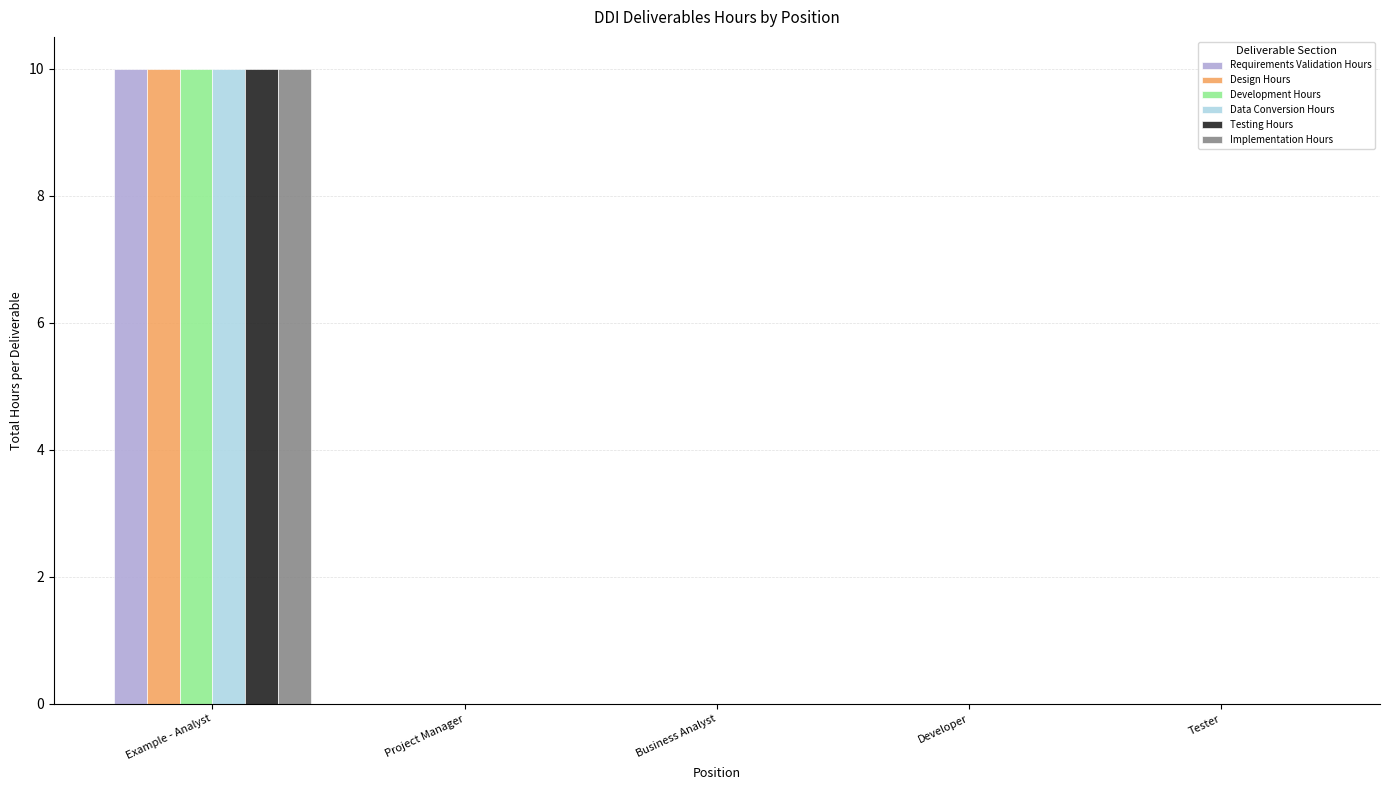

Are the bars horizontal?

No